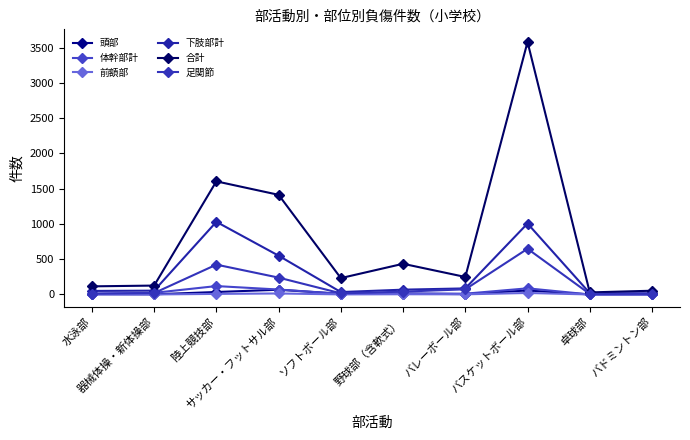

How many data points in 足関節 are less than 40?

5